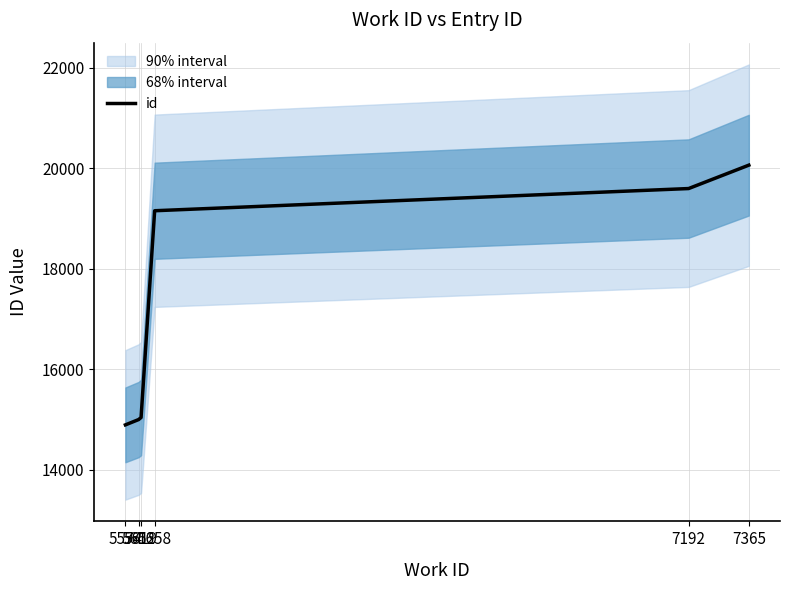

At which label is the value closest to 17475?

5658